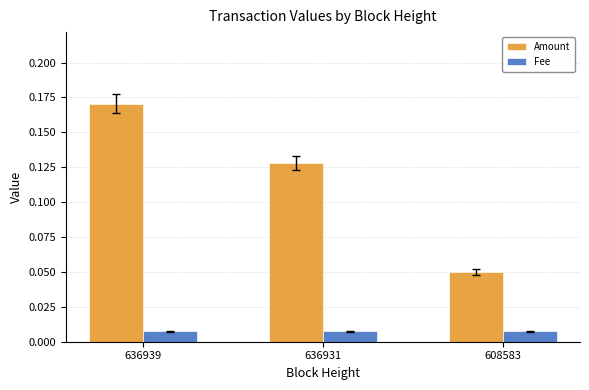

Which series has the widest spread of values?

Amount